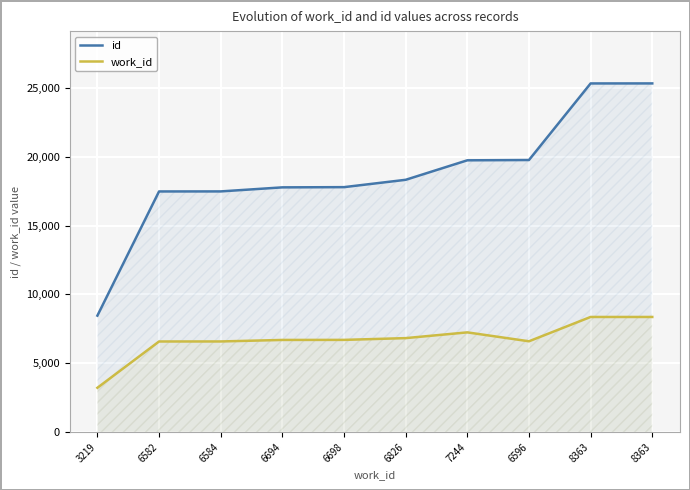

True or false: id and work_id cross at least once.

False